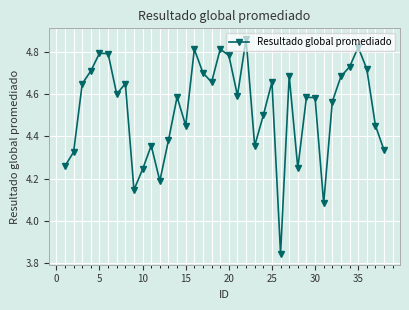

What is the sum of all values?

172.2